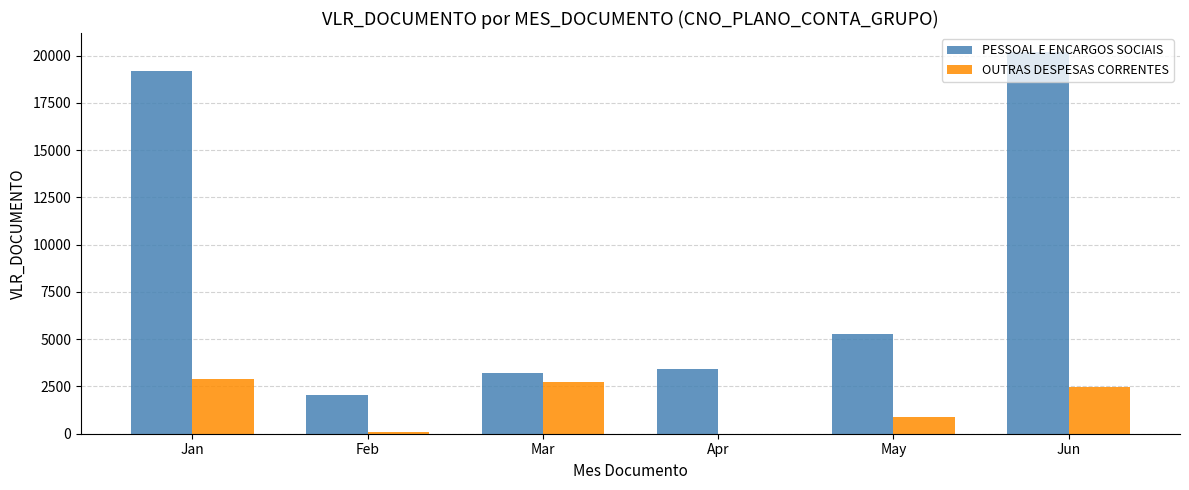

Are the bars horizontal?

No